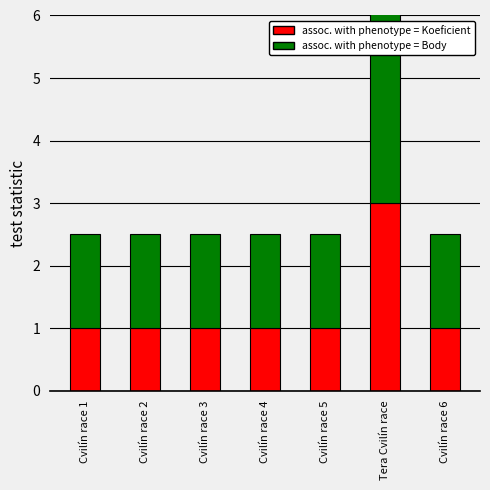

How many bars are there in total?

14